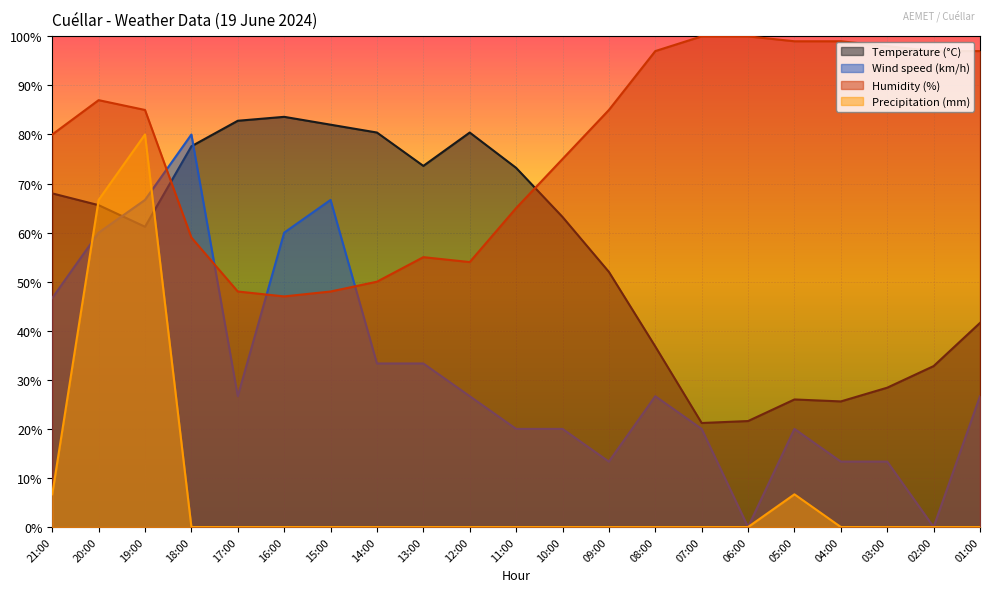

What is the value of the Temperature (°C) point at the 8th from the left?

80.4